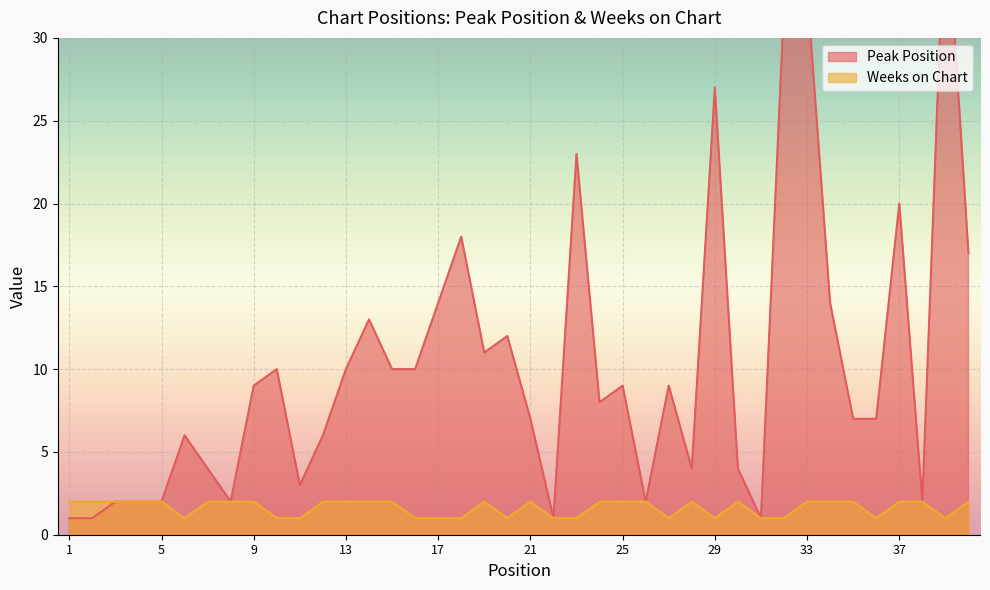

True or false: Weeks on Chart and Peak Position intersect in this chart.

False